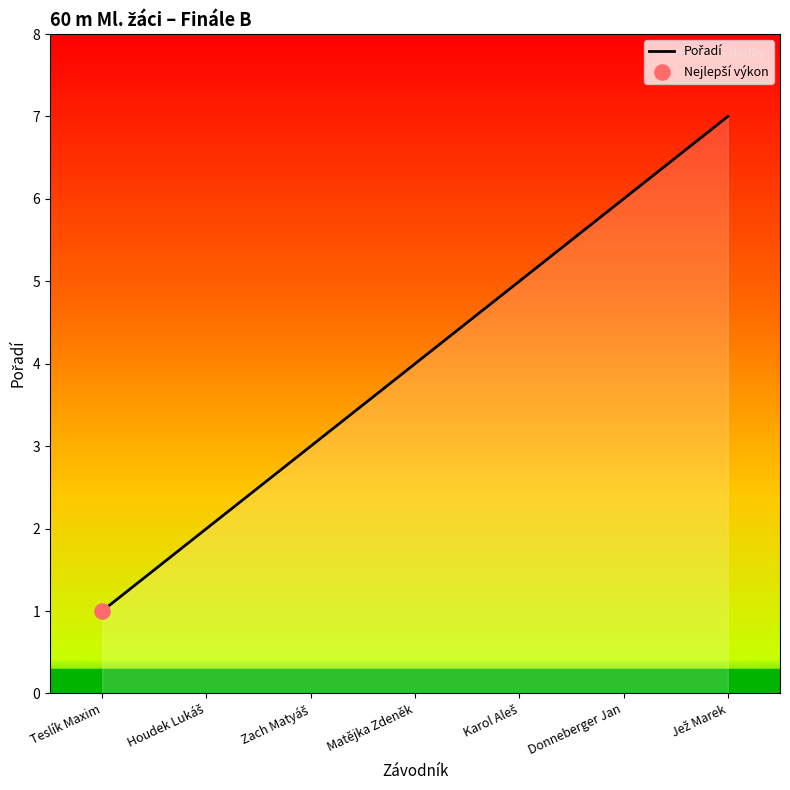

Between Donneberger Jan and Matějka Zdeněk, which is larger?

Donneberger Jan